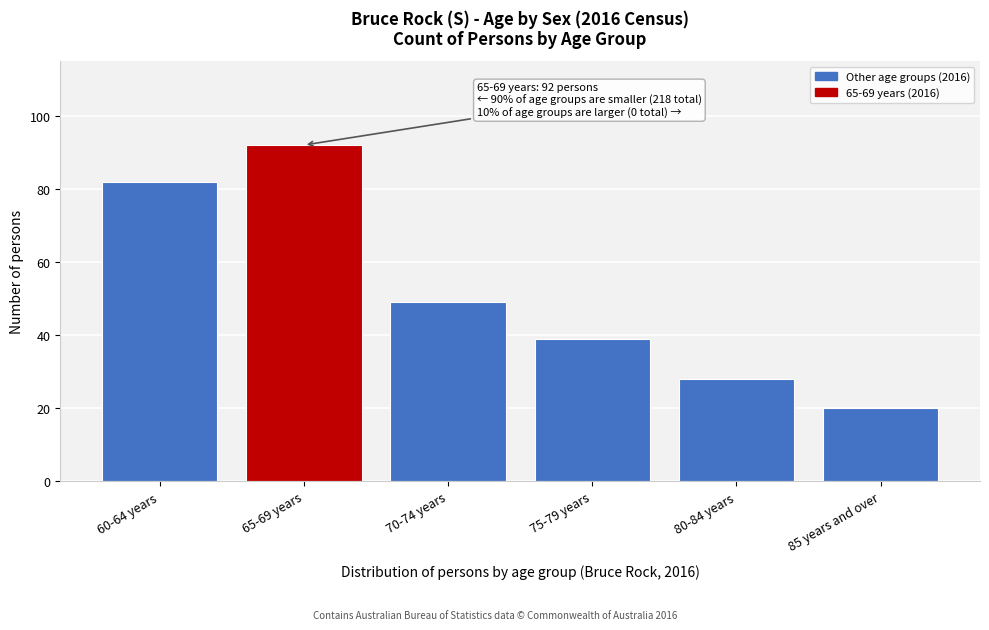

Reading left to right, what are all the values shown in this chart?

60-64 years=82	65-69 years=92	70-74 years=49	75-79 years=39	80-84 years=28	85 years and over=20